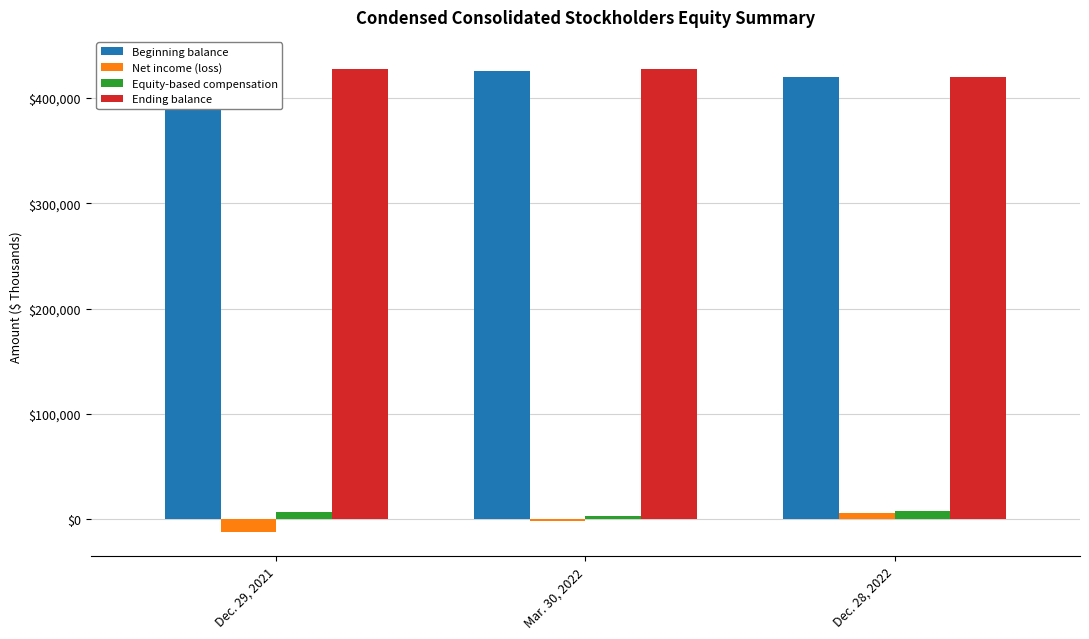

What is the difference between the Equity-based compensation values at Dec. 28, 2022 and Mar. 30, 2022?

4374